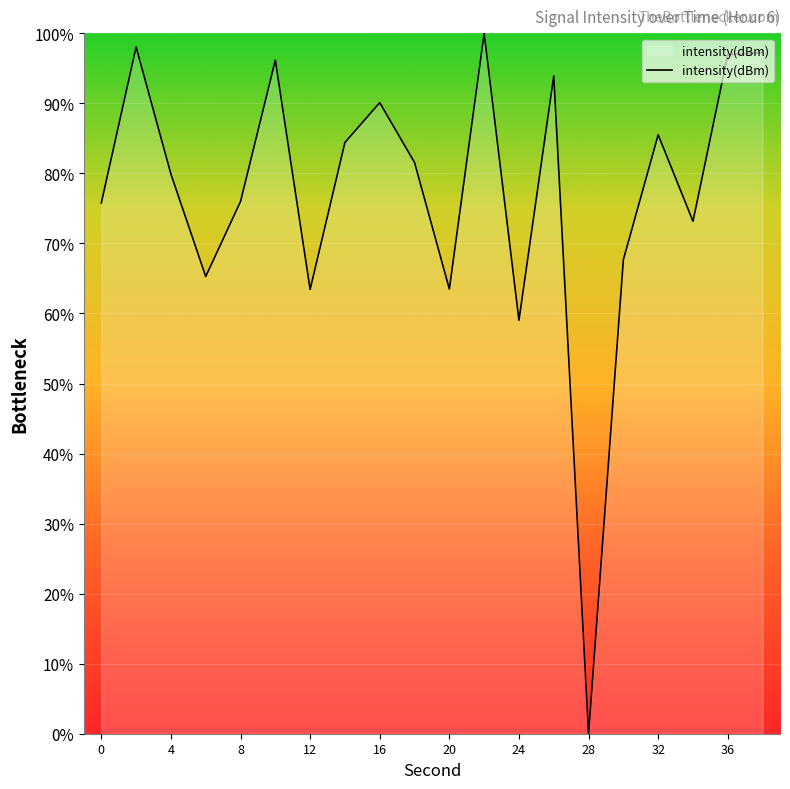

Count the number of data series in this chart.

1